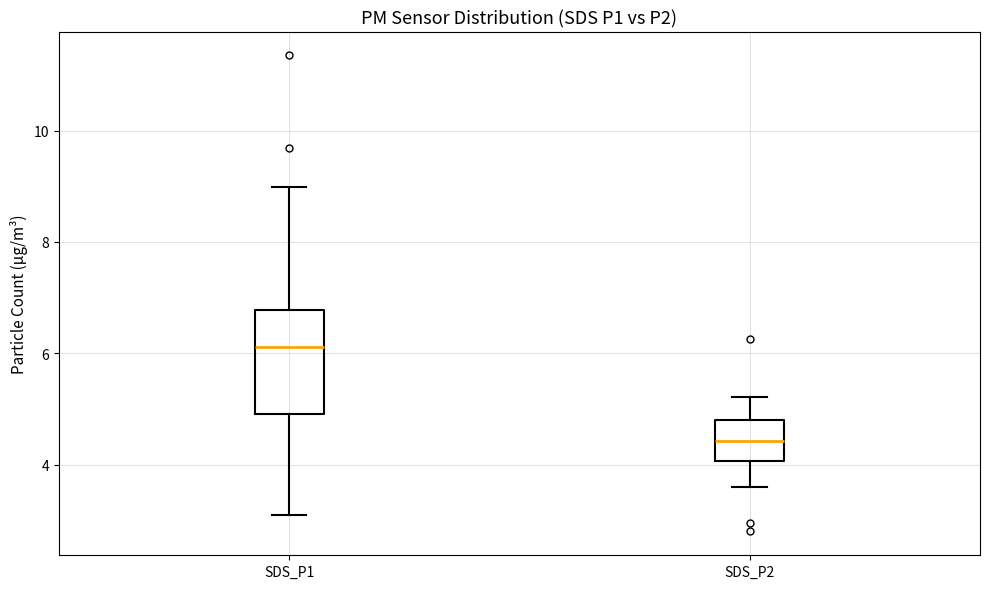

Reading left to right, read every box against the y-axis: the position of its median line, the range the box covers, and the ends of its whiskers. The values are not printed on the chart, so give them approximately, as read against the axis.

SDS_P1: median 6.2, box 5.0 to 6.8, whiskers 3.2 to 9.0
SDS_P2: median 4.4, box 4.0 to 4.8, whiskers 3.6 to 5.2